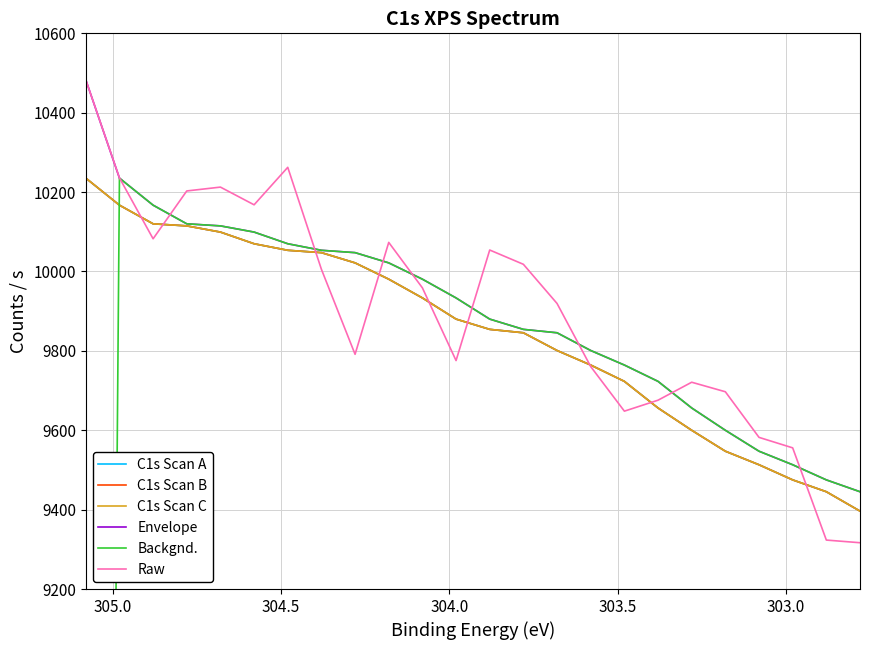

Which series has the largest total across all categories?

Raw